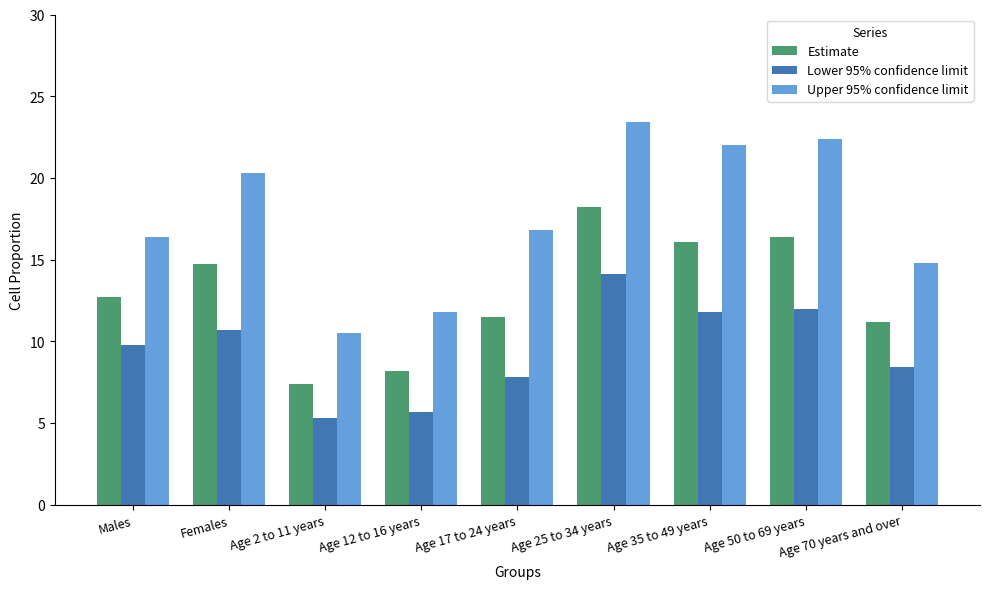

Reading right to left, extract all data points from this chart.

Estimate: 11.2	16.4	16.1	18.2	11.5	8.2	7.4	14.7	12.7
Lower 95% confidence limit: 8.4	12.0	11.8	14.1	7.8	5.7	5.3	10.7	9.8
Upper 95% confidence limit: 14.8	22.4	22.0	23.4	16.8	11.8	10.5	20.3	16.4